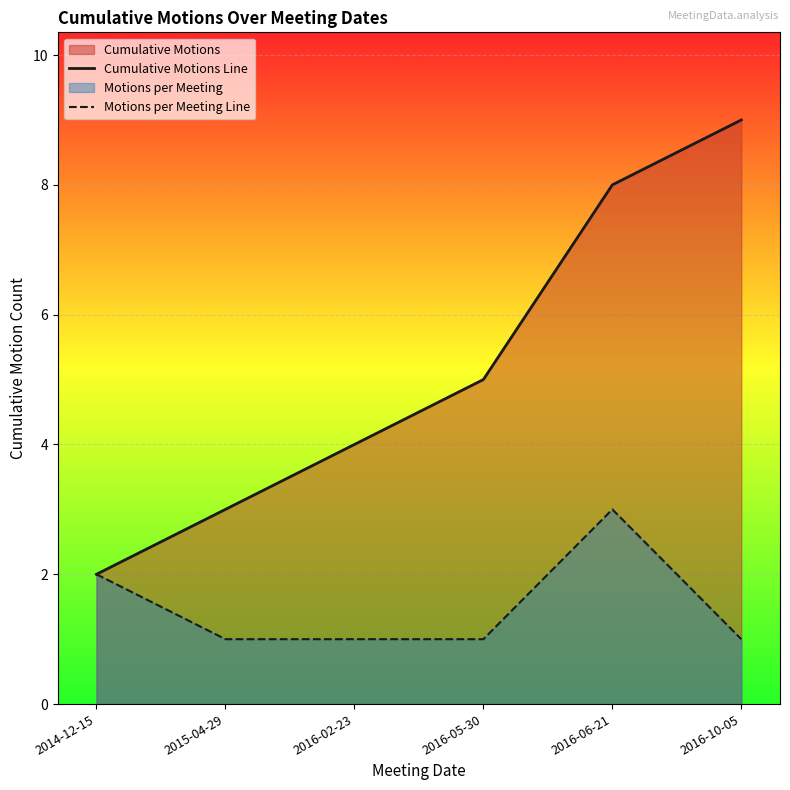

What is the approximate value of Motions per Meeting Line at 2016-10-05?

1